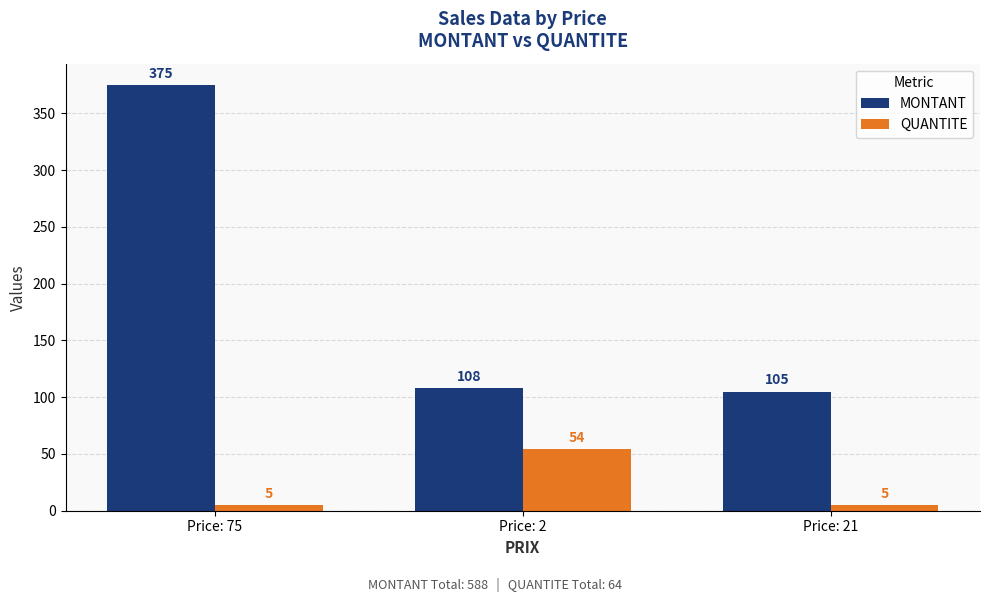

Count the QUANTITE values in the range 5 to 54.

3